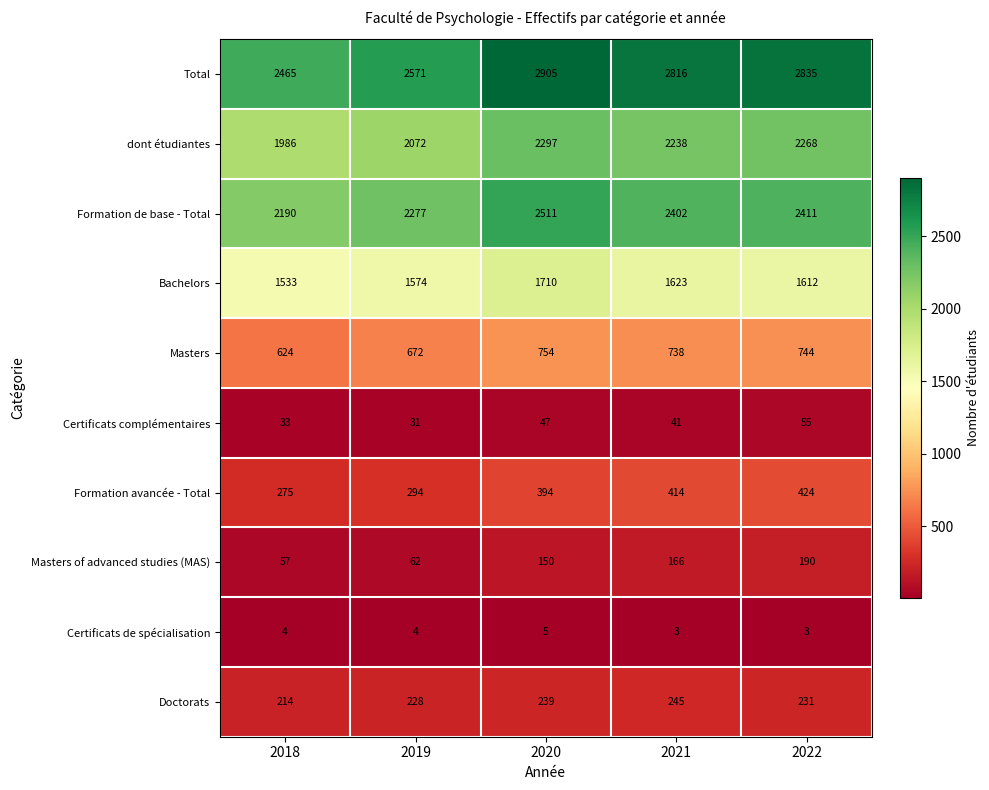

What is the minimum value shown in the chart?

3